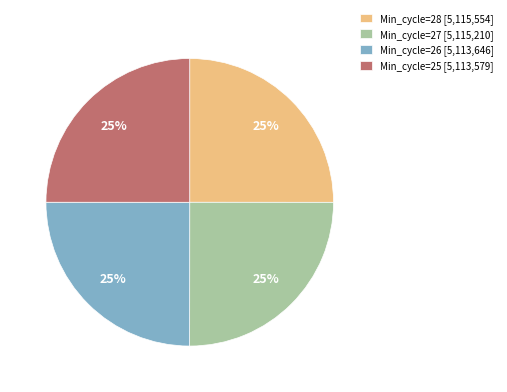

What percentage is the Min_cycle=27 [5,115,210] slice, to the nearest percent?

25%